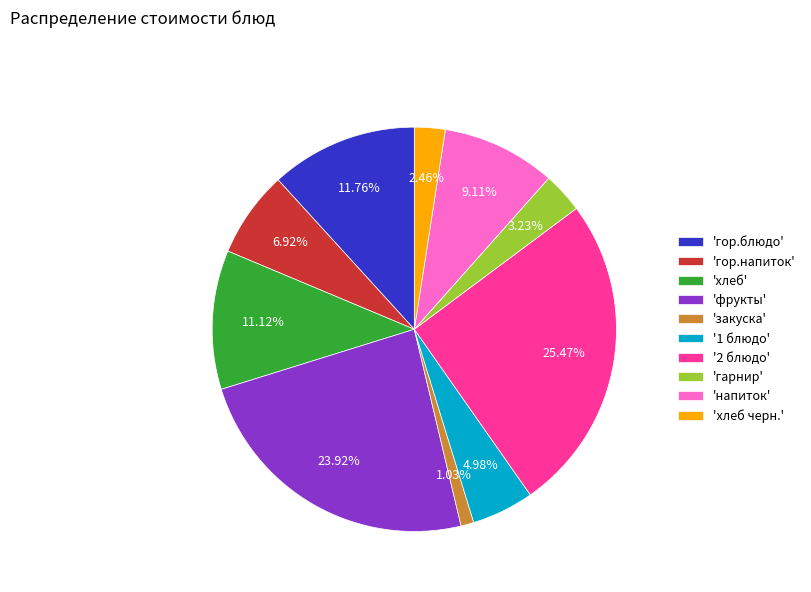

Rank the categories by value from lowest to highest.

'закуска', 'хлеб черн.', 'гарнир', '1 блюдо', 'гор.напиток', 'напиток', 'хлеб', 'гор.блюдо', 'фрукты', '2 блюдо'